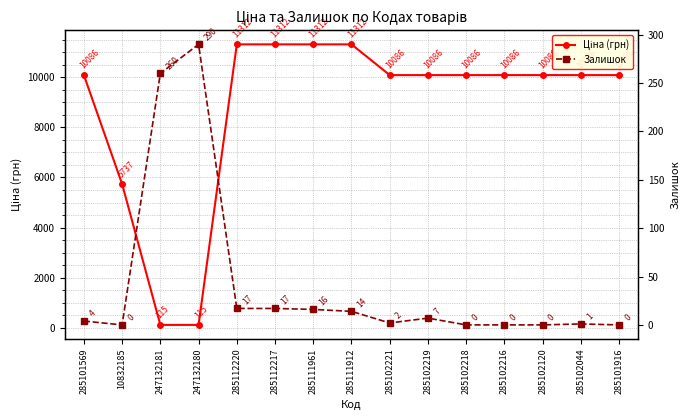

Is the value of Залишок at 285102218 greater than the value of Ціна (грн) at 285102221?

No